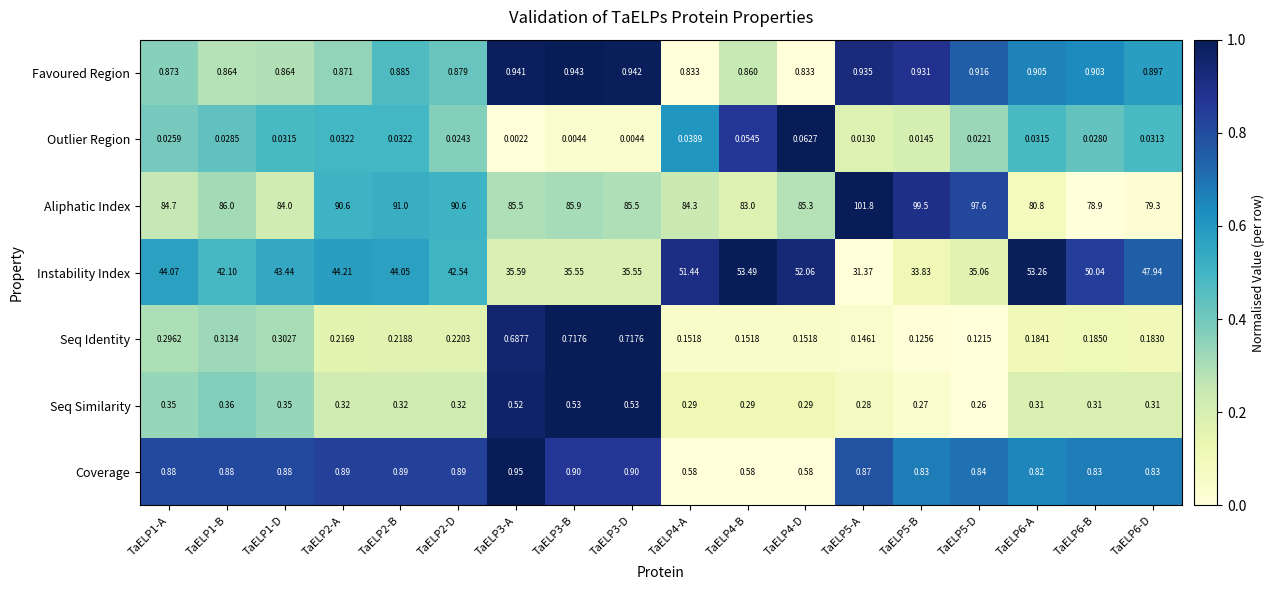

Between TaELP5-D and TaELP6-B, which series saw the biggest shift?

Aliphatic Index